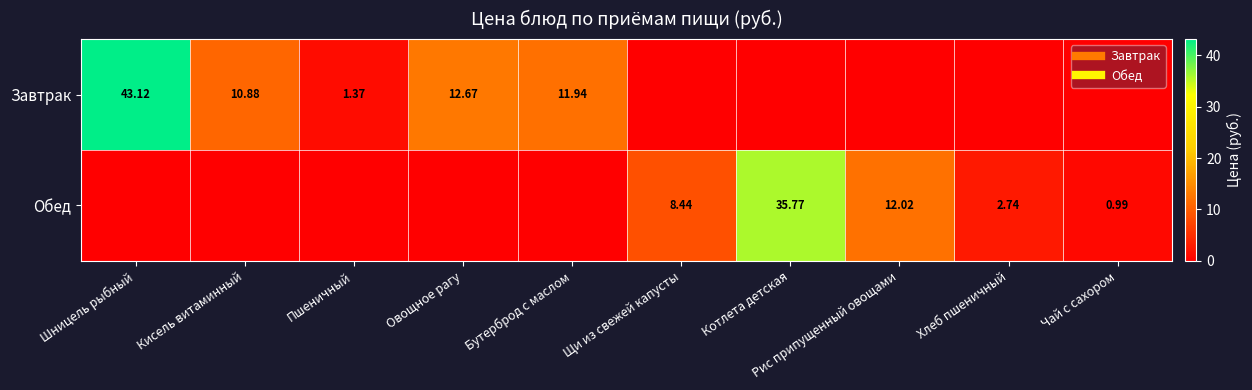

What is the difference between the second highest and second lowest values in the Обед series?

12.0